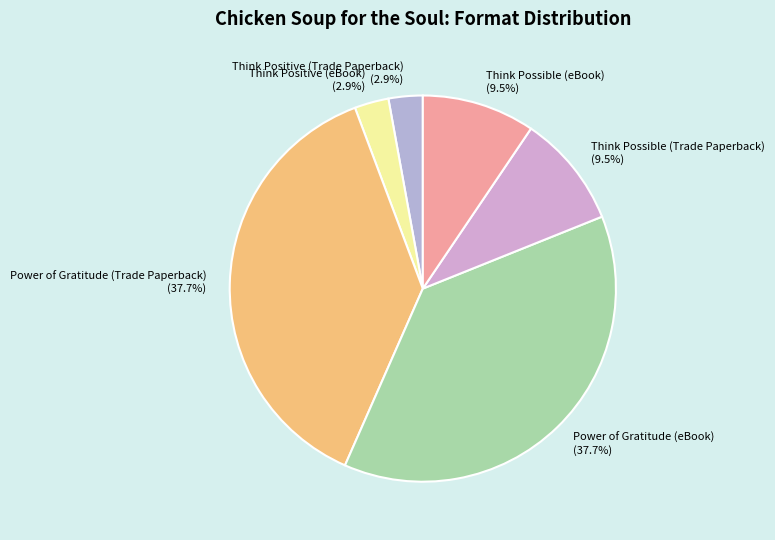

Do Think Possible (eBook) and Think Positive (eBook) together represent more than half of the pie?

No